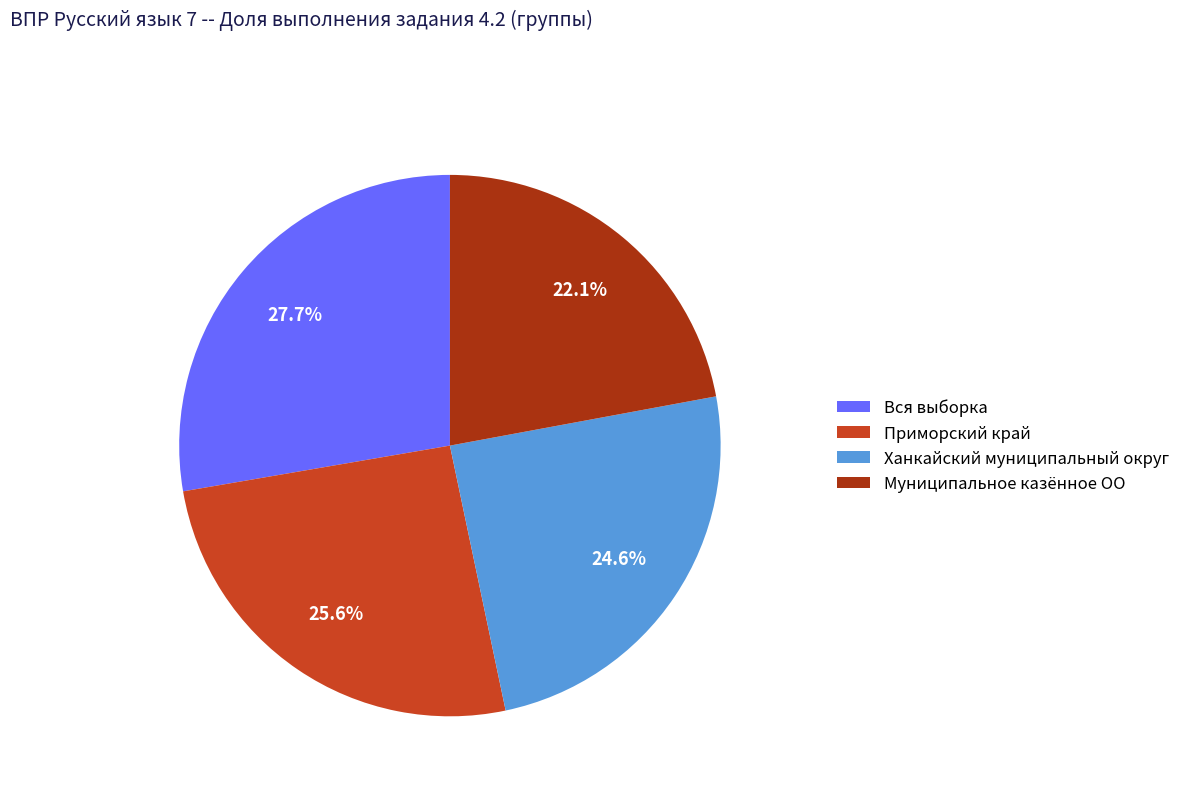

Which category has the smallest portion of the pie?

Муниципальное казённое ОО